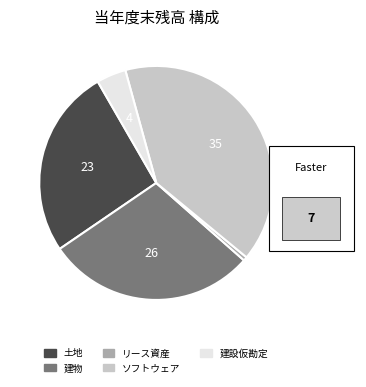

Which category has the smallest portion of the pie?

リース資産